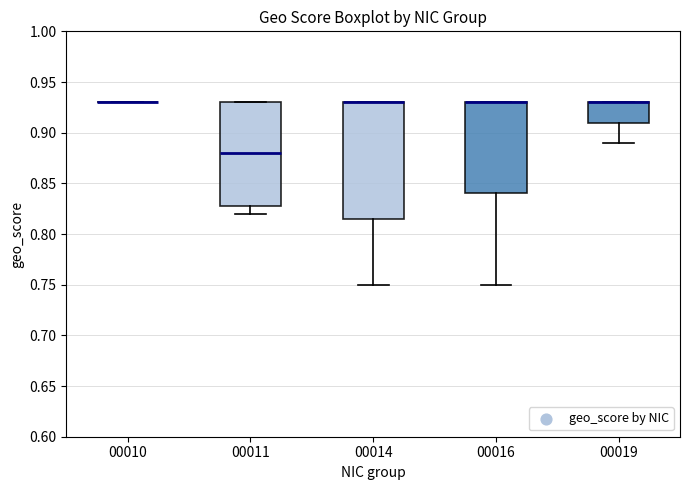

Which box is the tallest, from its lower edge to its upper edge?

00014